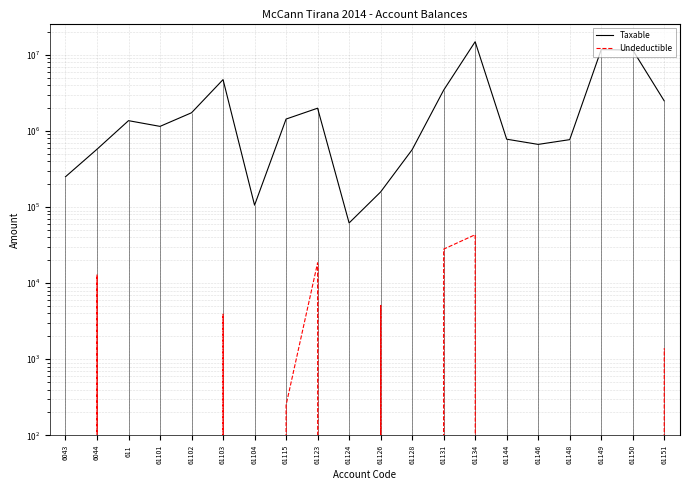

Which series has the widest spread of values?

Taxable